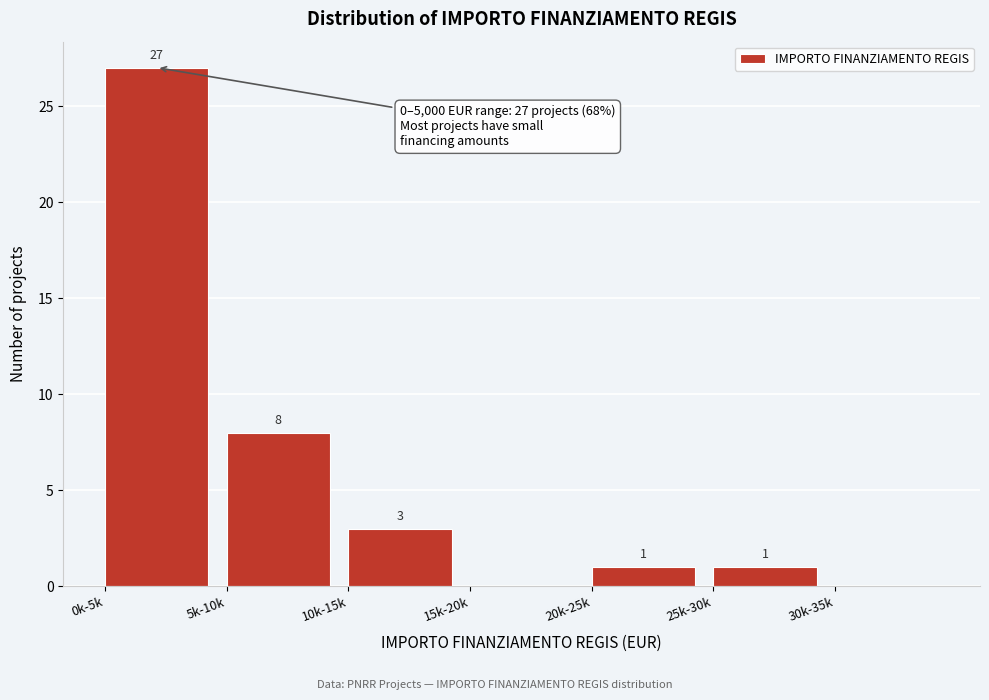

Reading right to left, transcribe all the data shown in this chart.

30k-35k=0	25k-30k=1	20k-25k=1	15k-20k=0	10k-15k=3	5k-10k=8	0k-5k=27